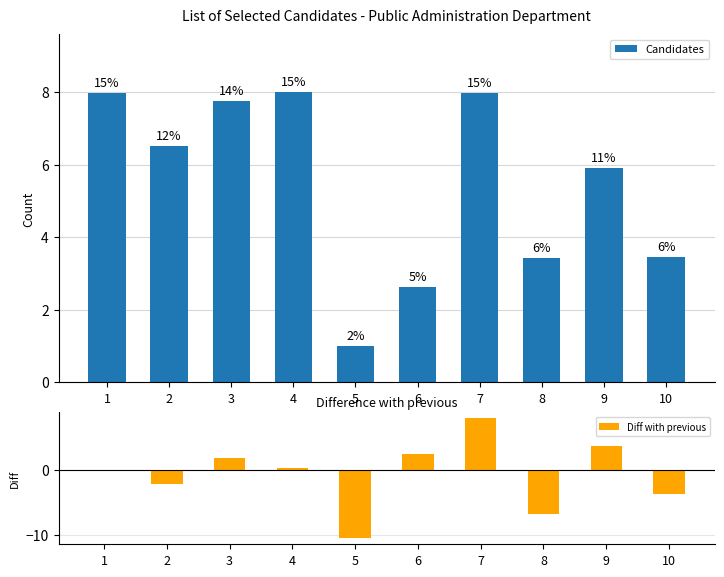

The value of Diff with previous at 3 is 1.8. True or false?

True